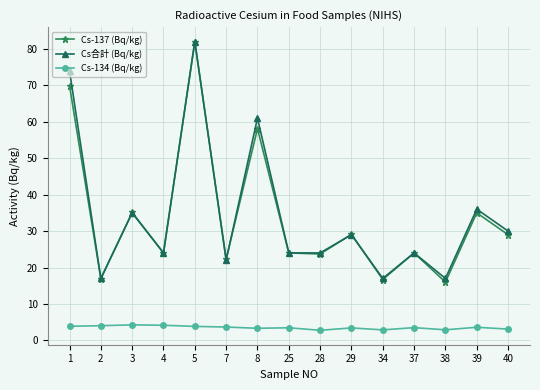

What are all the series names shown in the legend?

Cs-137 (Bq/kg), Cs合計 (Bq/kg), Cs-134 (Bq/kg)